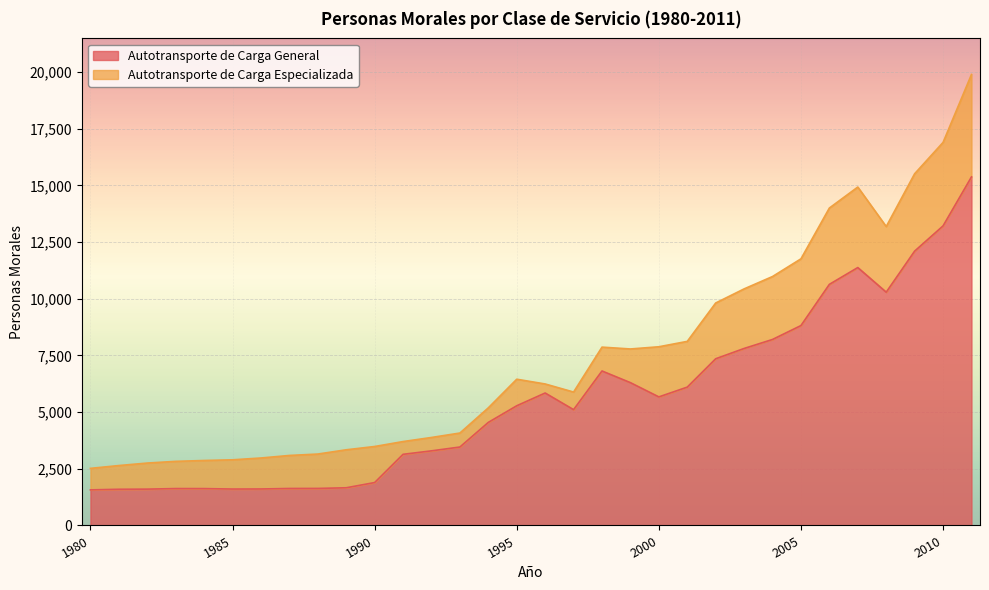

List the labels in order of value, largest first.

2011, 2010, 2009, 2007, 2006, 2008, 2005, 2004, 2003, 2002, 1998, 1999, 2001, 1996, 2000, 1995, 1997, 1994, 1993, 1992, 1991, 1990, 1989, 1988, 1987, 1983, 1984, 1986, 1985, 1982, 1981, 1980